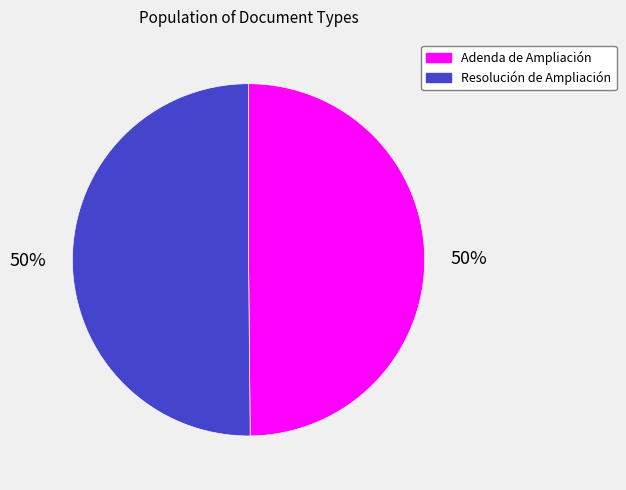

Count the number of slices in the pie.

2